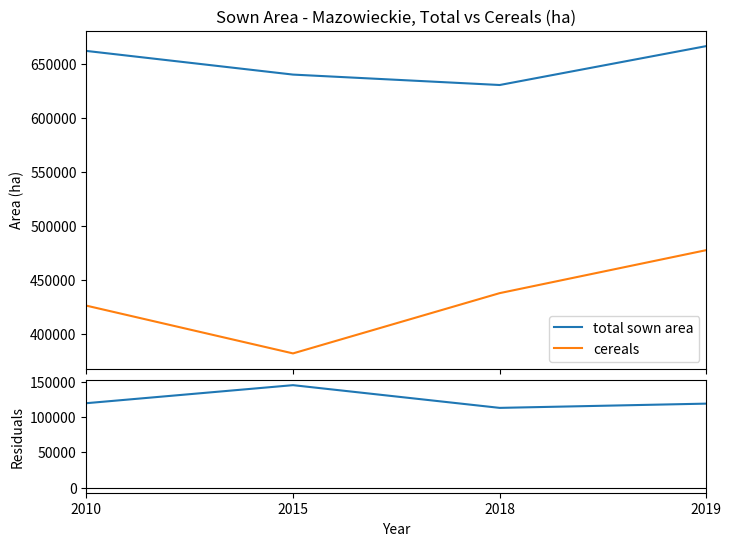

True or false: cereals has more than 0 points higher than both neighbors.

False